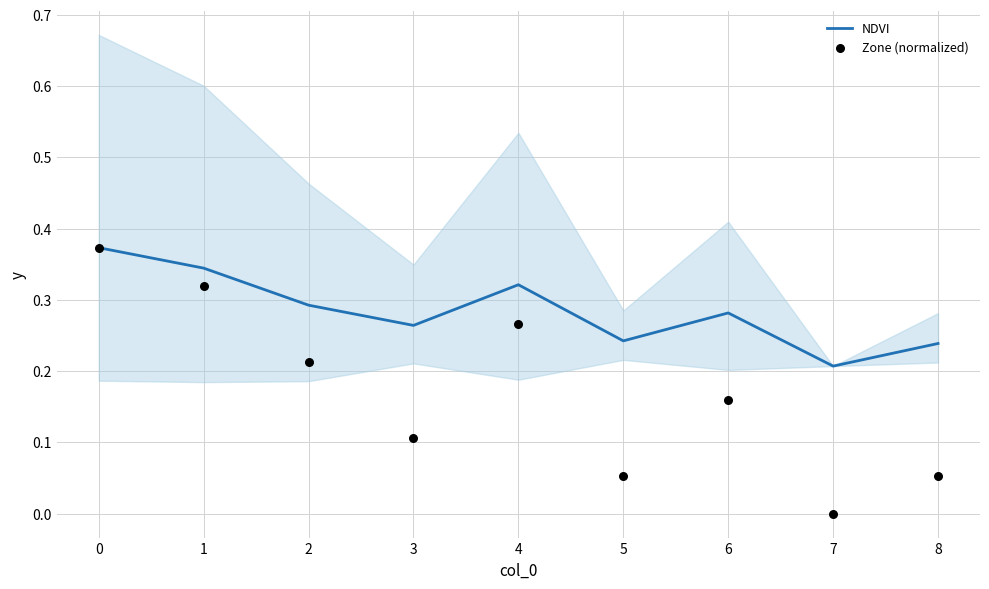

What are all the series names shown in the legend?

NDVI, Zone (normalized)